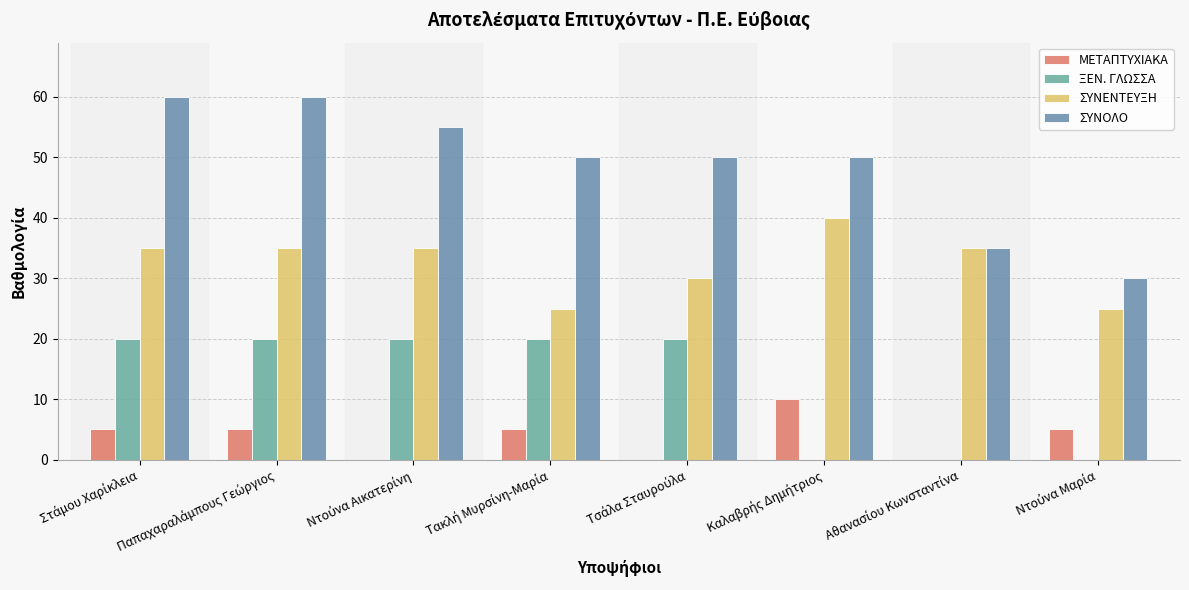

Is it true that ΜΕΤΑΠΤΥΧΙΑΚΑ equals 5 at Τακλή Μυρσίνη-Μαρία?

True